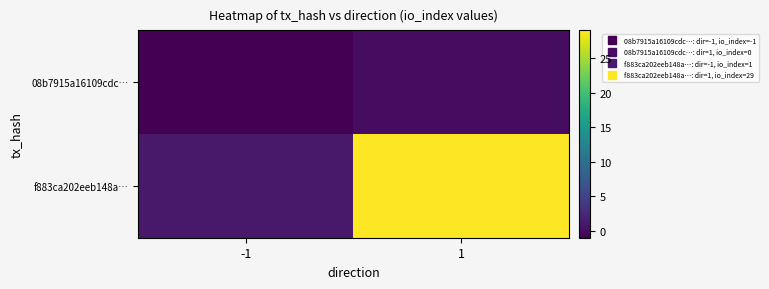

Between 1 and -1, which is larger?

1